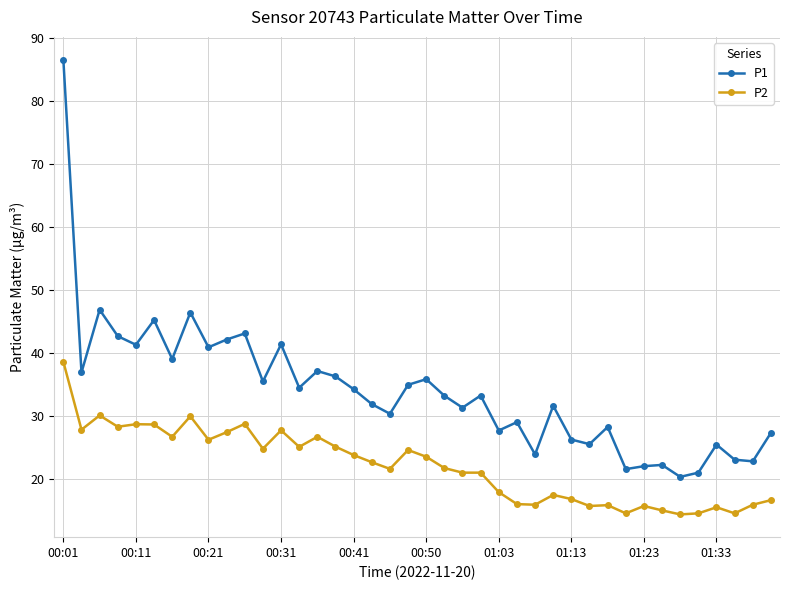

What is the maximum value for P2?

38.6